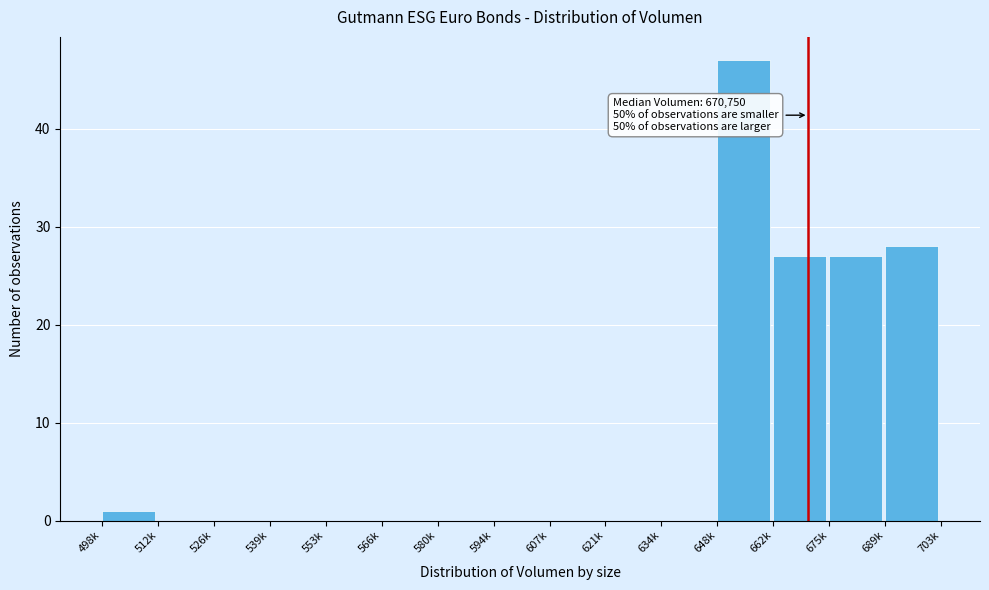

Reading right to left, what are all the values shown in this chart?

689k=28	675k=27	662k=27	648k=47	634k=0	621k=0	607k=0	594k=0	580k=0	566k=0	553k=0	539k=0	526k=0	512k=0	498k=1